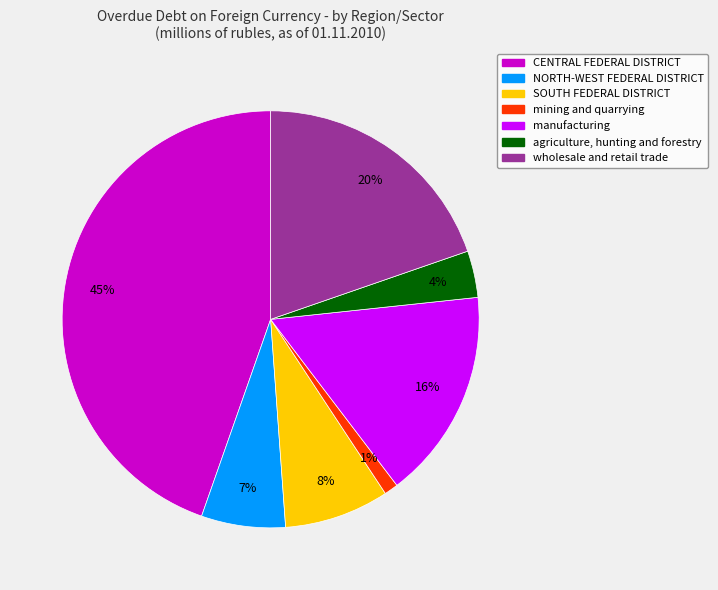

To the nearest percent, what is the average slice percentage?

14%